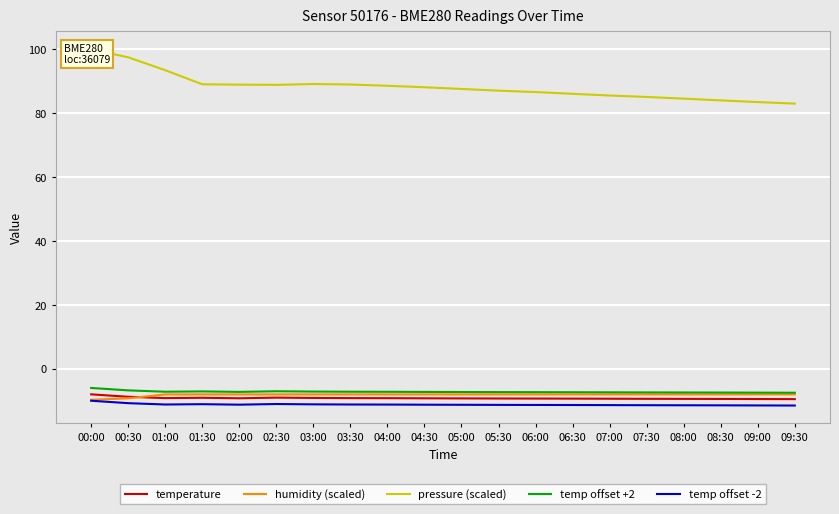

Reading left to right, what are all the values shown in this chart?

temperature: 00:00=-8.0	00:30=-8.7	01:00=-9.2	01:30=-9.1	02:00=-9.2	02:30=-9.0	03:00=-9.1	03:30=-9.2	04:00=-9.2	04:30=-9.2	05:00=-9.2	05:30=-9.3	06:00=-9.3	06:30=-9.3	07:00=-9.3	07:30=-9.4	08:00=-9.4	08:30=-9.4	09:00=-9.4	09:30=-9.5
humidity (scaled): 00:00=-9.7	00:30=-9.2	01:00=-8.0	01:30=-8.0	02:00=-8.0	02:30=-8.0	03:00=-8.0	03:30=-8.0	04:00=-8.0	04:30=-8.0	05:00=-8.0	05:30=-8.0	06:00=-8.0	06:30=-8.0	07:00=-8.0	07:30=-8.0	08:00=-8.0	08:30=-8.0	09:00=-8.0	09:30=-8.0
pressure (scaled): 00:00=100.0	00:30=97.5	01:00=93.5	01:30=89.0	02:00=88.9	02:30=88.9	03:00=89.1	03:30=89.0	04:00=88.6	04:30=88.1	05:00=87.6	05:30=87.0	06:00=86.6	06:30=86.1	07:00=85.5	07:30=85.1	08:00=84.5	08:30=84.0	09:00=83.5	09:30=83.0
temp offset +2: 00:00=-6.0	00:30=-6.7	01:00=-7.2	01:30=-7.1	02:00=-7.2	02:30=-7.0	03:00=-7.1	03:30=-7.2	04:00=-7.2	04:30=-7.2	05:00=-7.2	05:30=-7.3	06:00=-7.3	06:30=-7.3	07:00=-7.3	07:30=-7.4	08:00=-7.4	08:30=-7.4	09:00=-7.4	09:30=-7.5
temp offset -2: 00:00=-10.0	00:30=-10.7	01:00=-11.2	01:30=-11.1	02:00=-11.2	02:30=-11.0	03:00=-11.1	03:30=-11.2	04:00=-11.2	04:30=-11.2	05:00=-11.2	05:30=-11.3	06:00=-11.3	06:30=-11.3	07:00=-11.3	07:30=-11.4	08:00=-11.4	08:30=-11.4	09:00=-11.4	09:30=-11.5